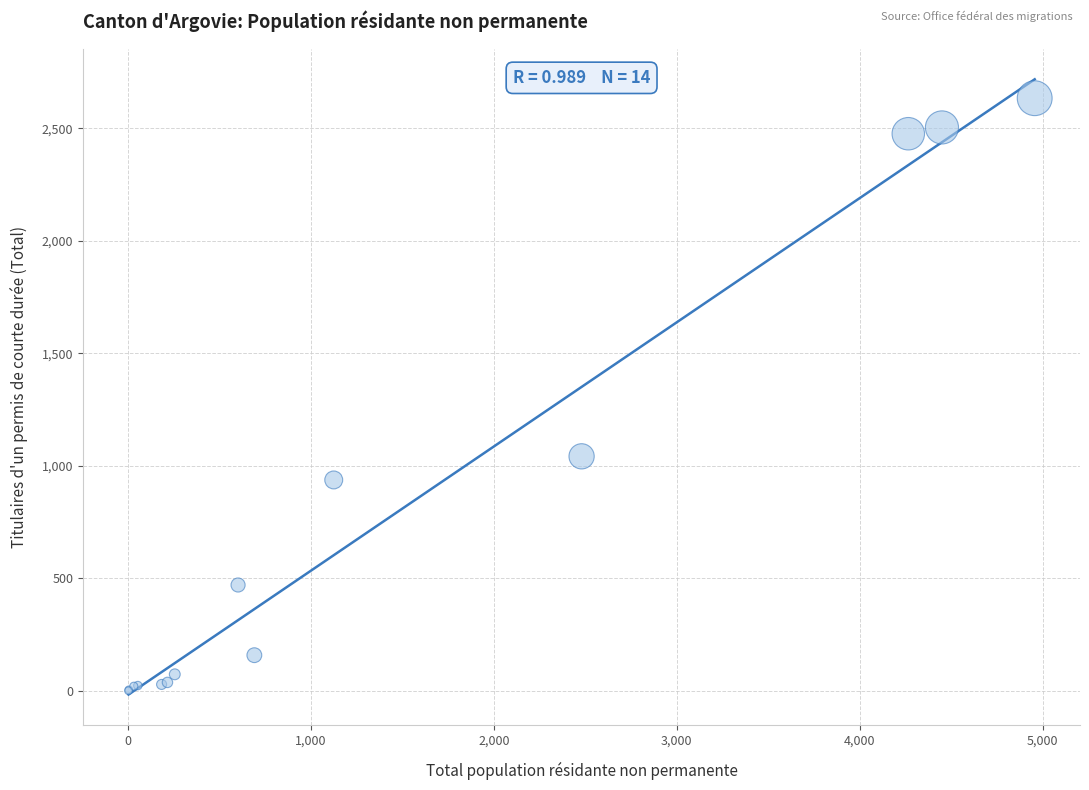

What Y value in the scatter plot is closest to 1317?

1042